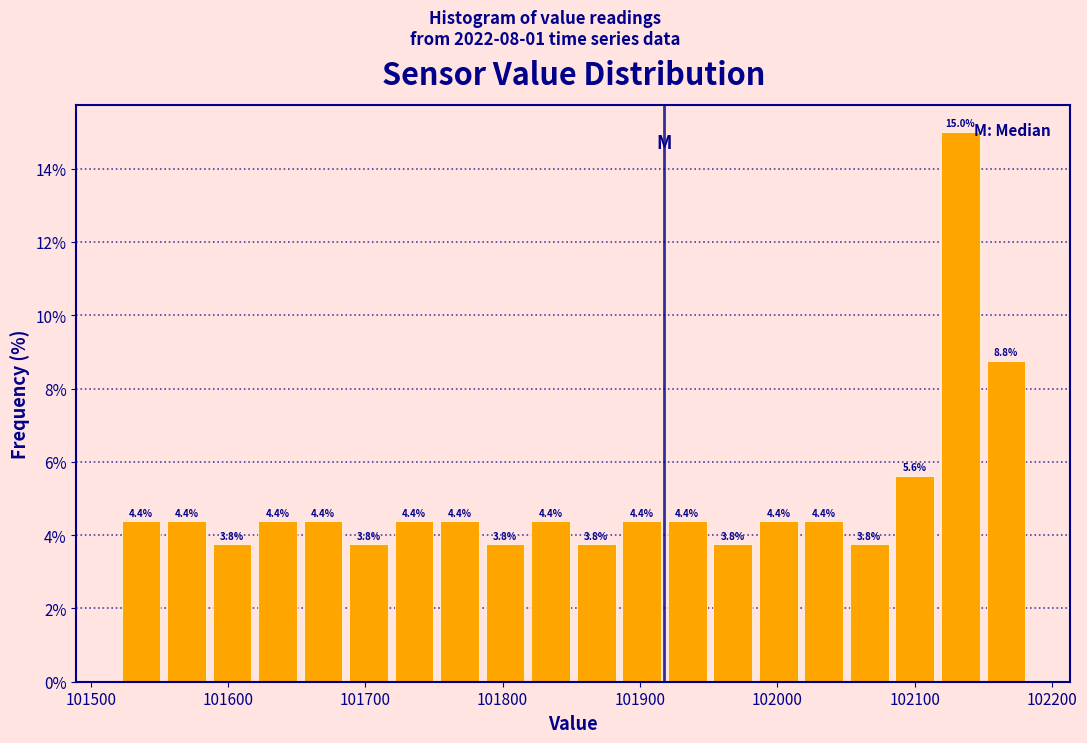

Read against the x-axis, roughly where is the centre of the tallest bar?

102130